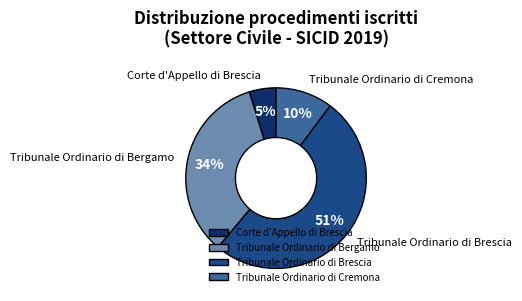

What is the largest slice in the pie chart?

Tribunale Ordinario di Brescia